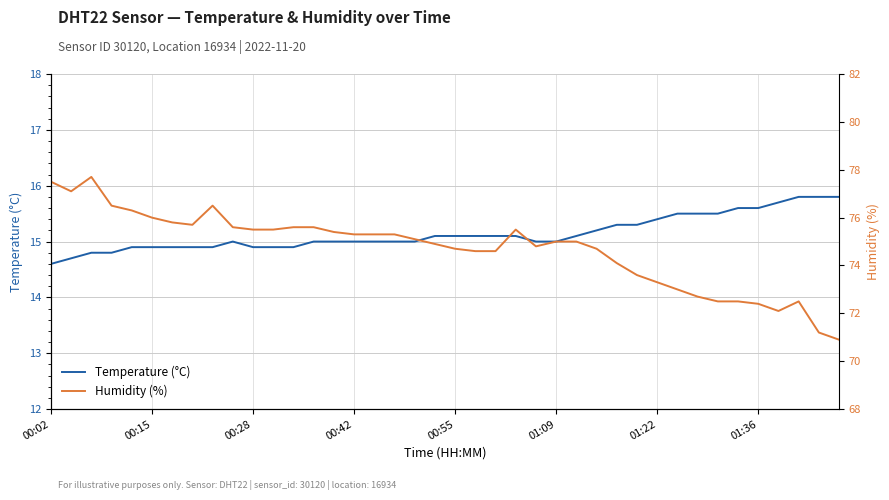

What is the value of the Temperature (°C) point at the 34th from the left?

15.5